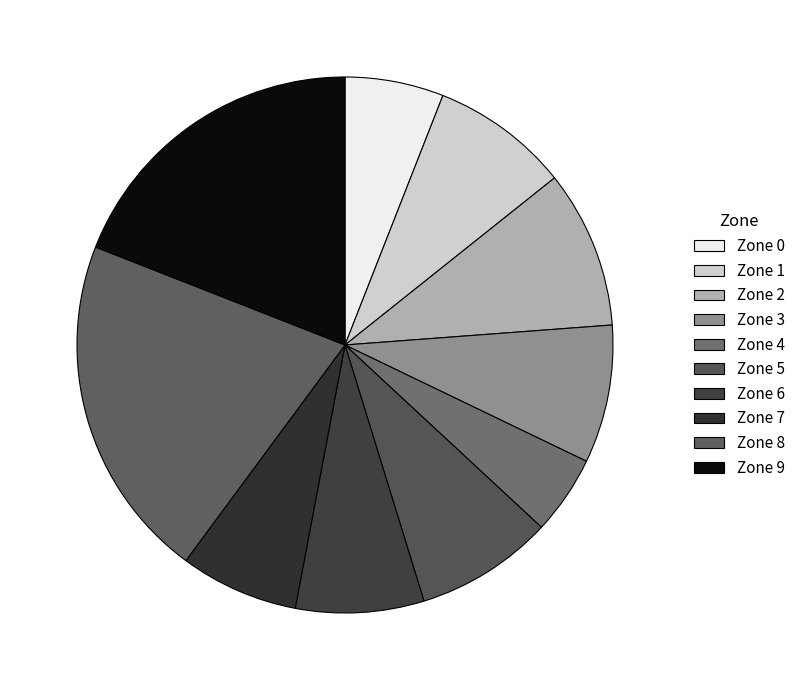

Which slice is the smallest?

Zone 4